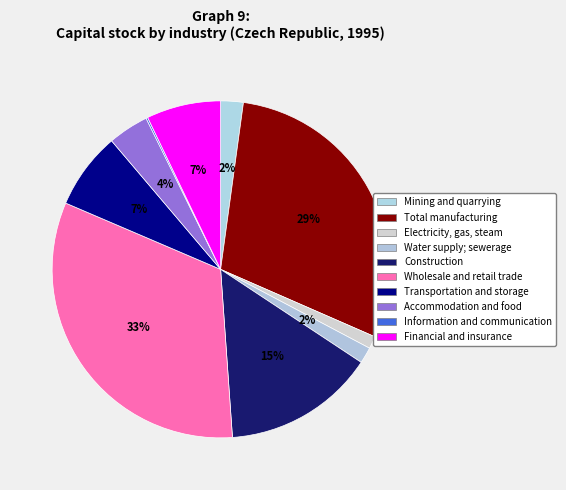

How many segments does this pie chart have?

10